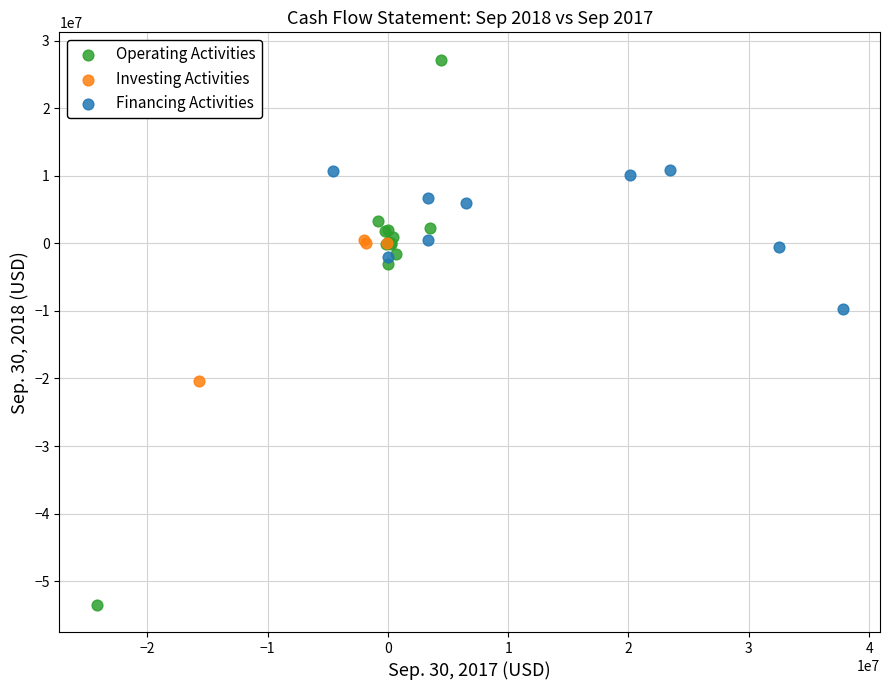

Which series reaches the minimum Y coordinate?

Operating Activities